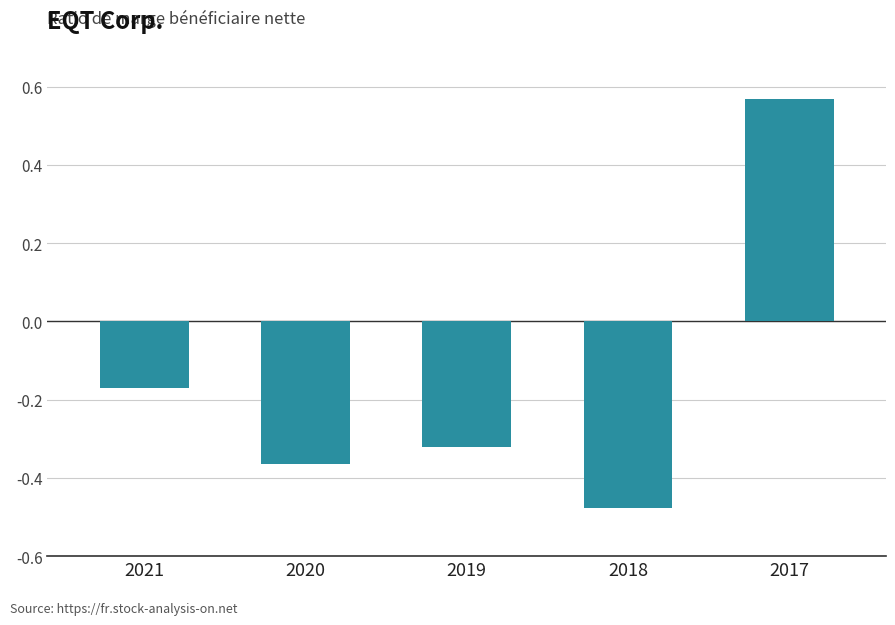

What is the difference between the second highest and second lowest values?

0.2